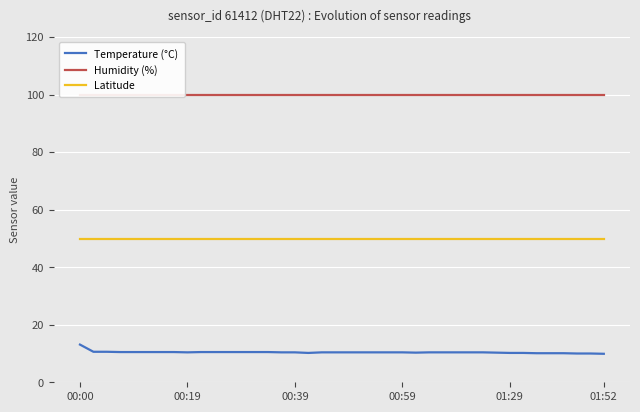

True or false: Temperature (°C) and Latitude intersect in this chart.

False